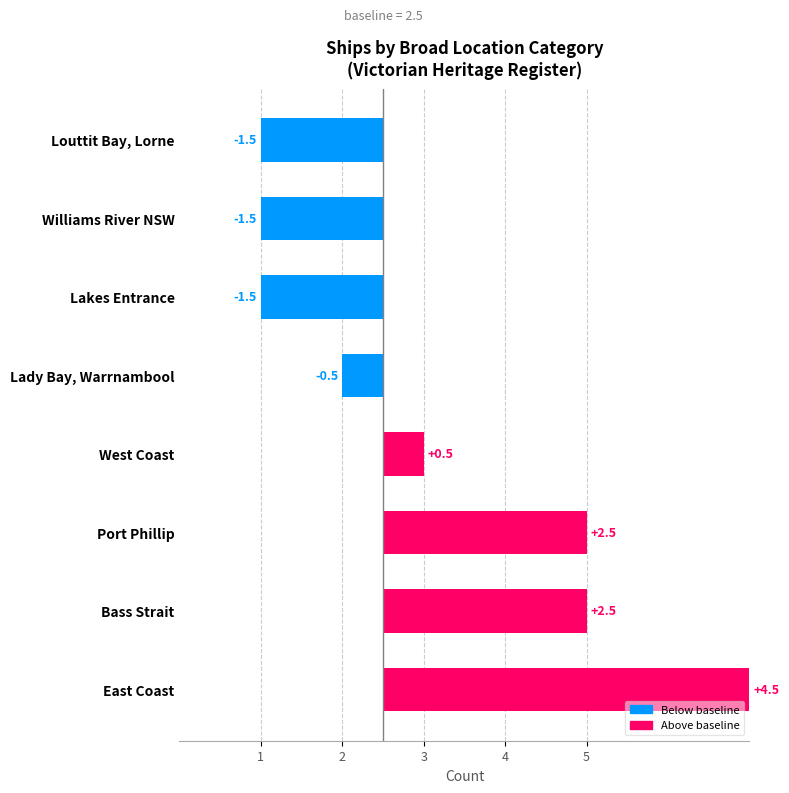

Count the number of data series in this chart.

1